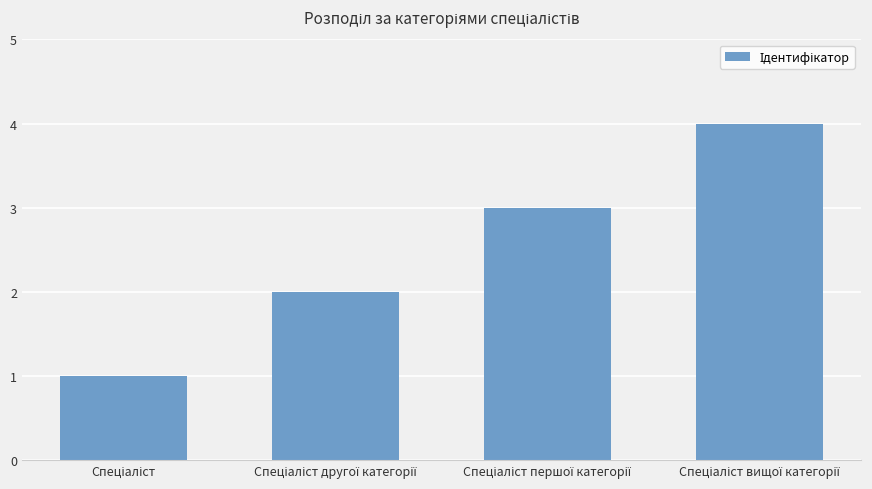

What is the greatest value displayed?

4